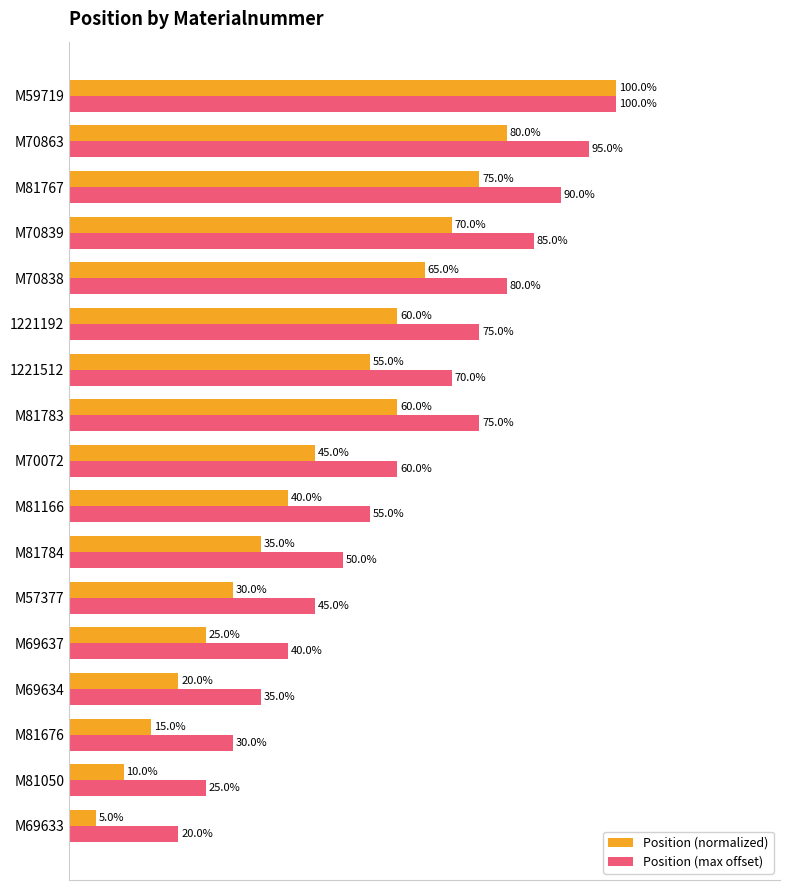

At which category does the chart reach its peak across all series?

M59719